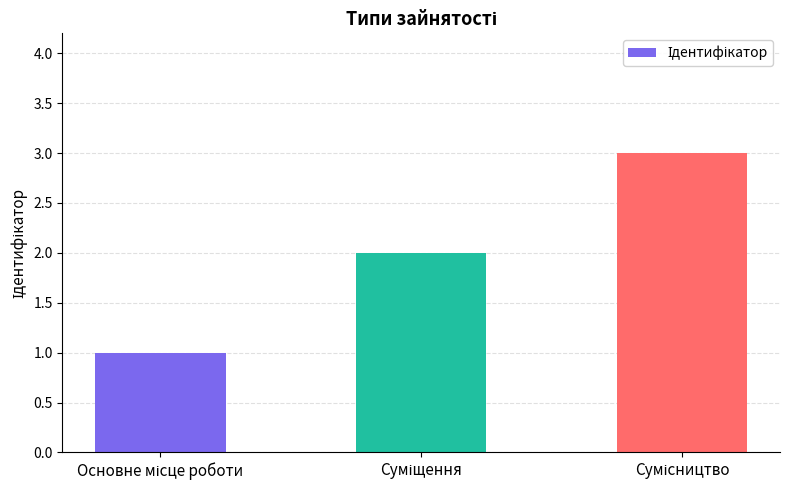

What is the difference between the maximum and minimum values?

2